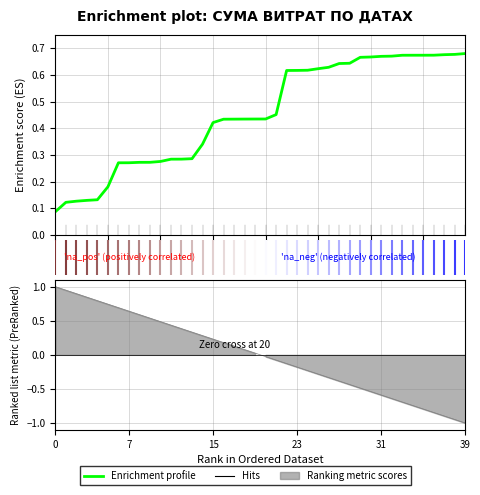

Between 35 and 39, which is larger?

39